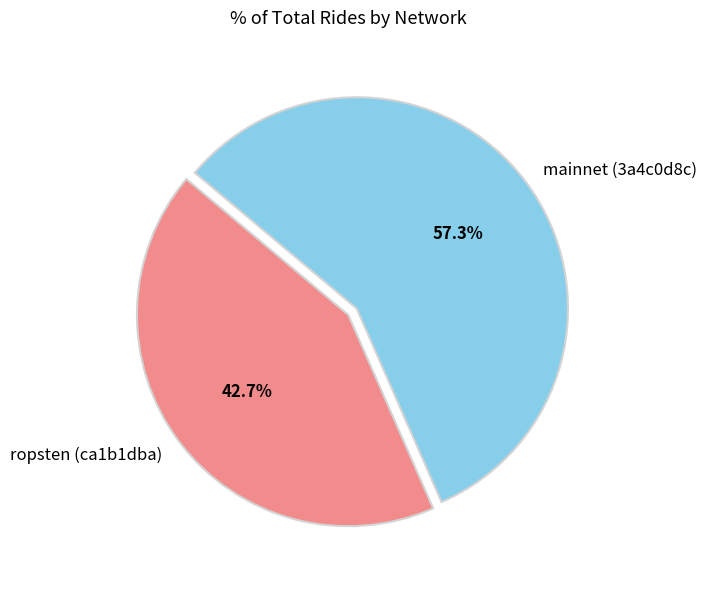

What is the majority slice?

mainnet (3a4c0d8c)